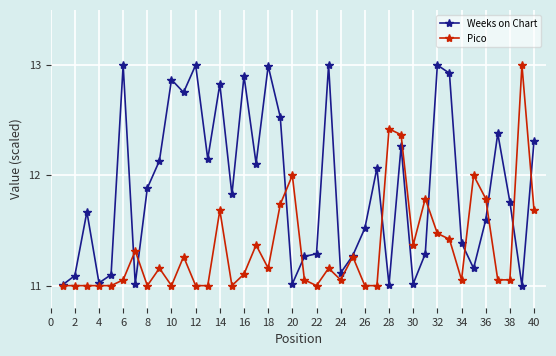

True or false: Weeks on Chart has more than 1 points higher than both neighbors.

True